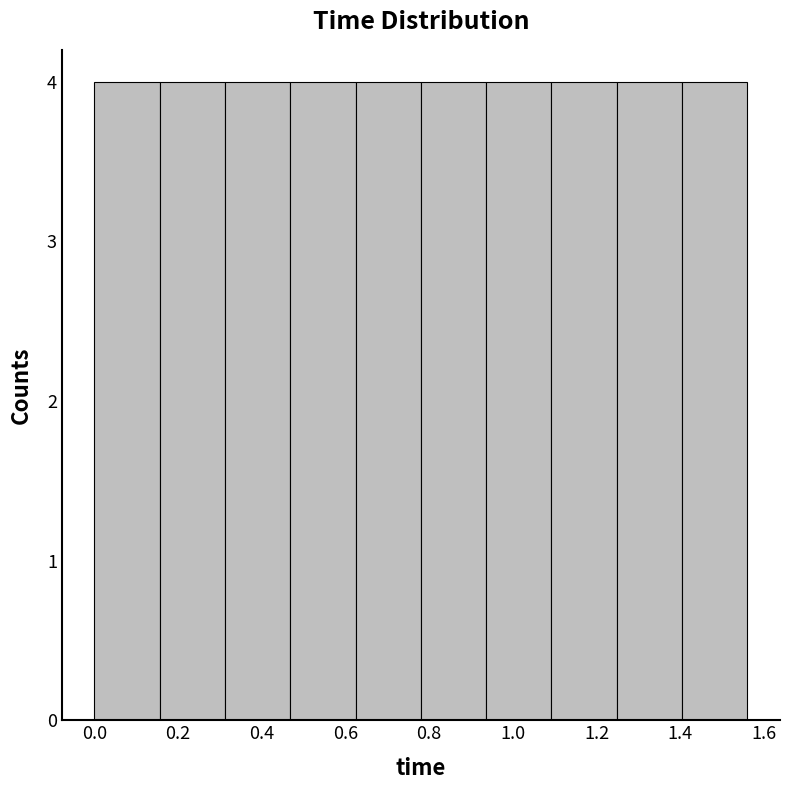

What is the height of the bar covering 0.000 to 0.156 on the x-axis? Neither the bar edges nor the heights are printed on the chart, so give them approximately, as read against the axes.

4